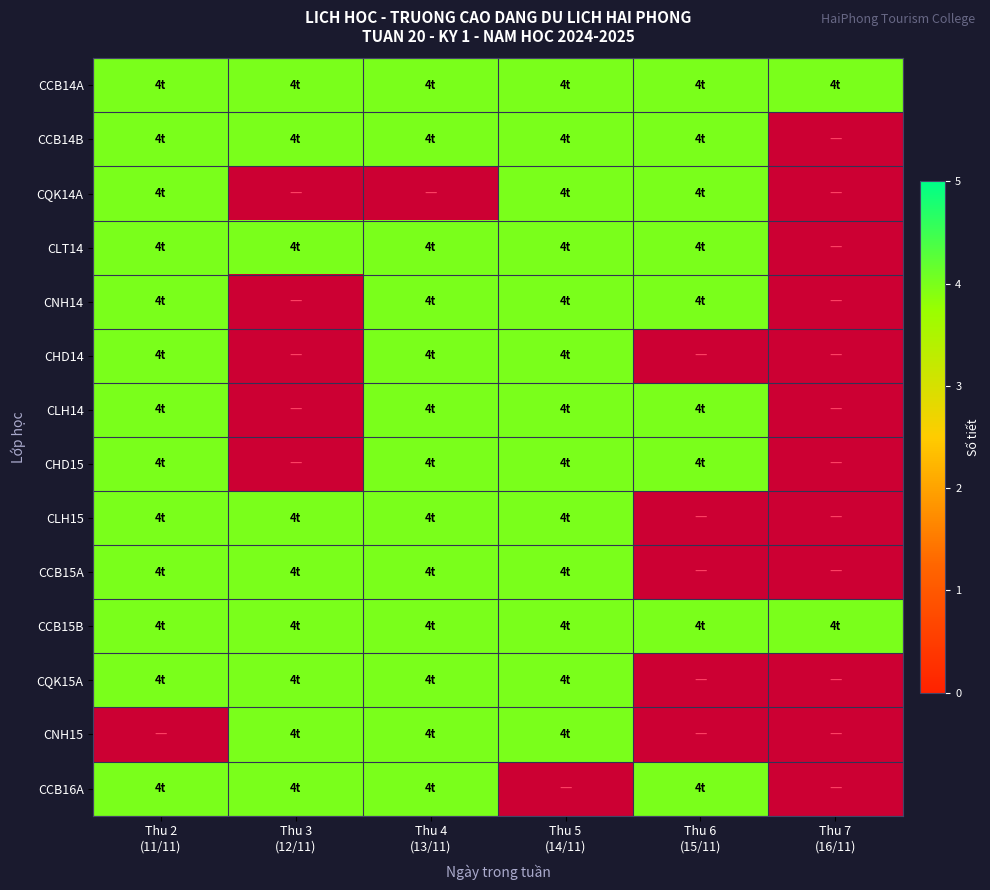

What is the total value across all series at 0?

52